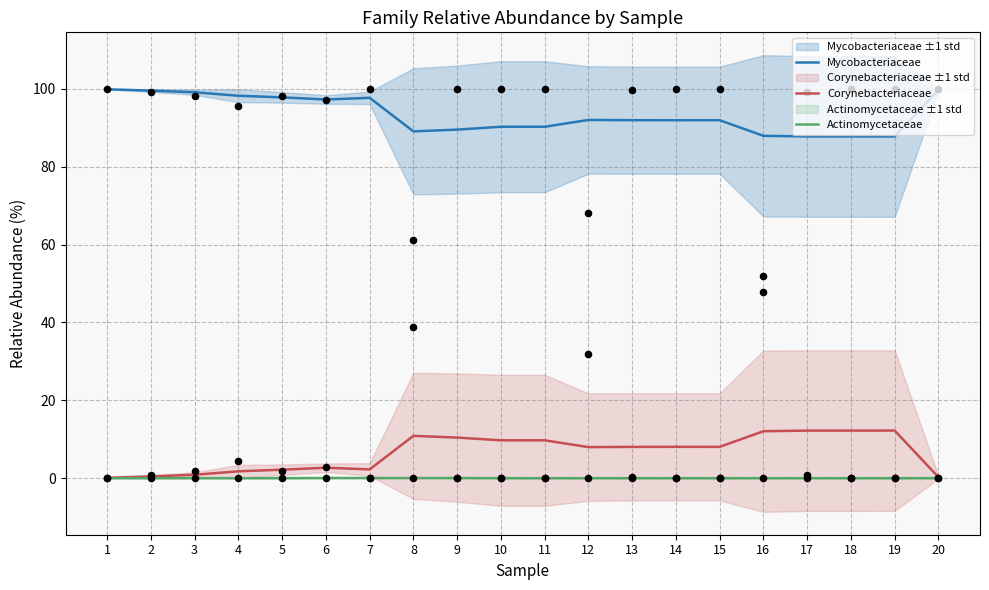

Which series has the largest total across all categories?

Mycobacteriaceae